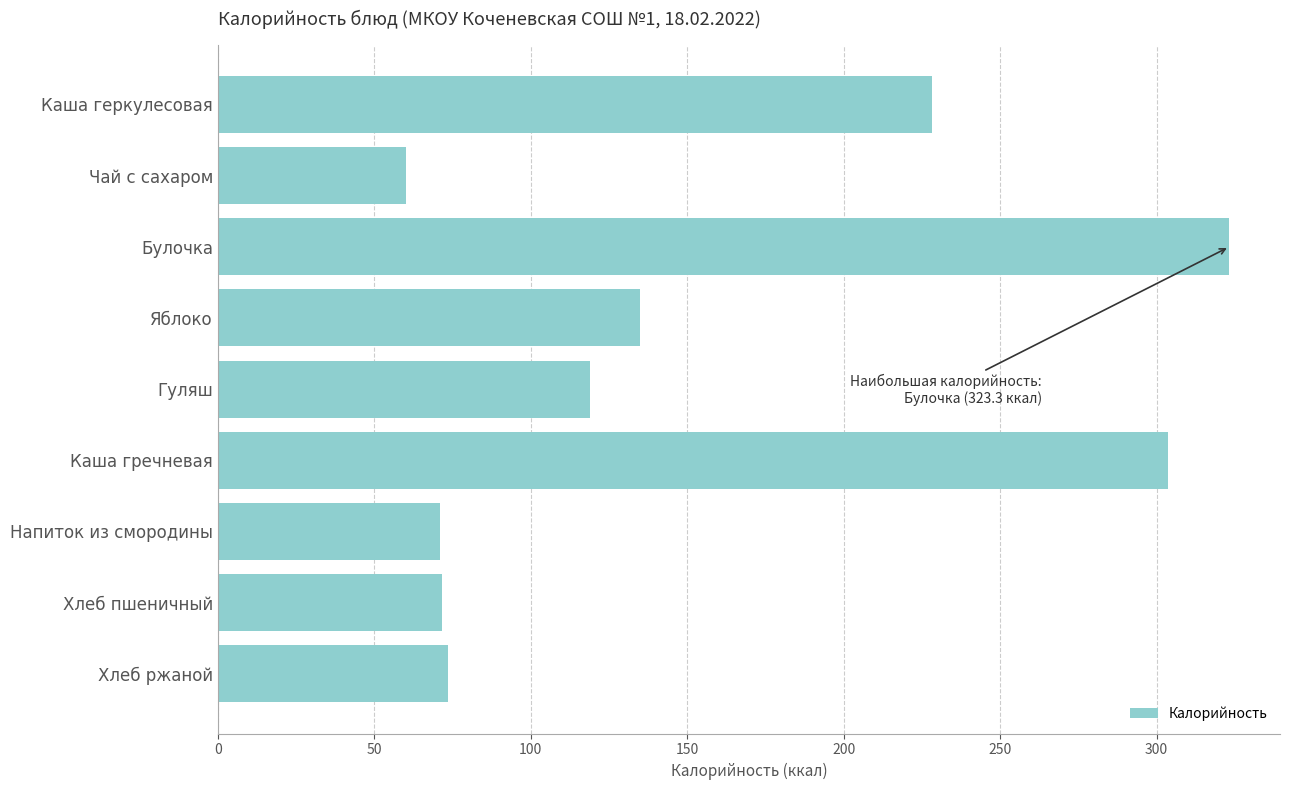

What position from the top is Хлеб пшеничный?

8